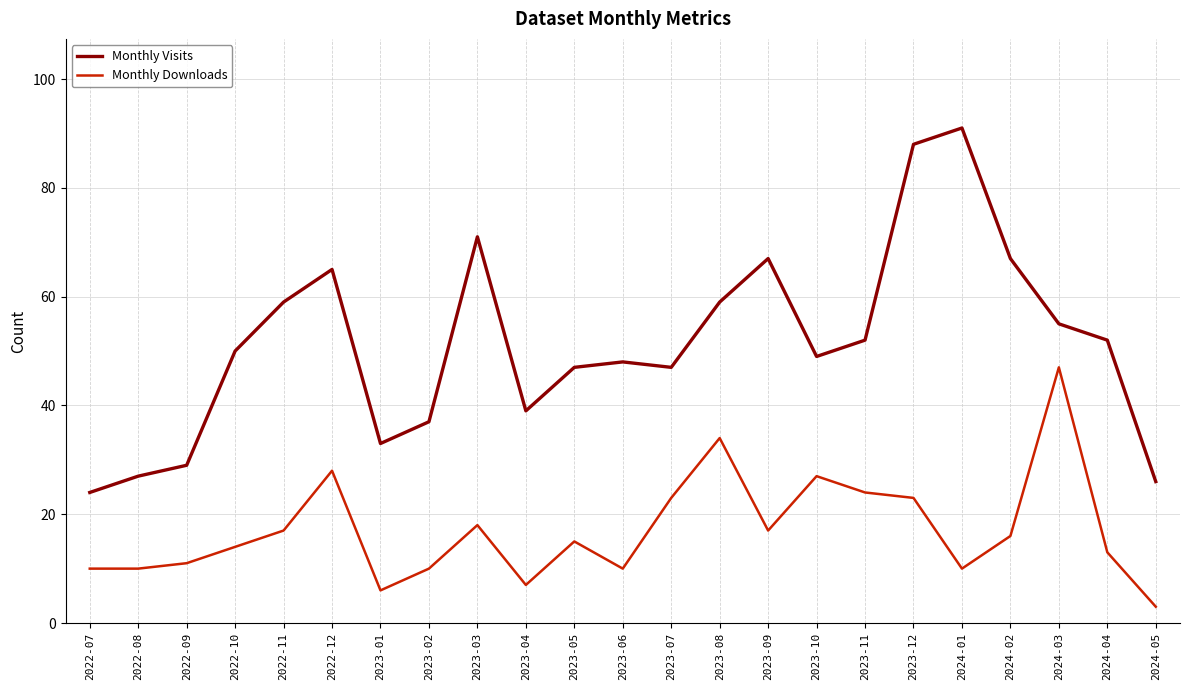

How many lines are shown in the chart?

2